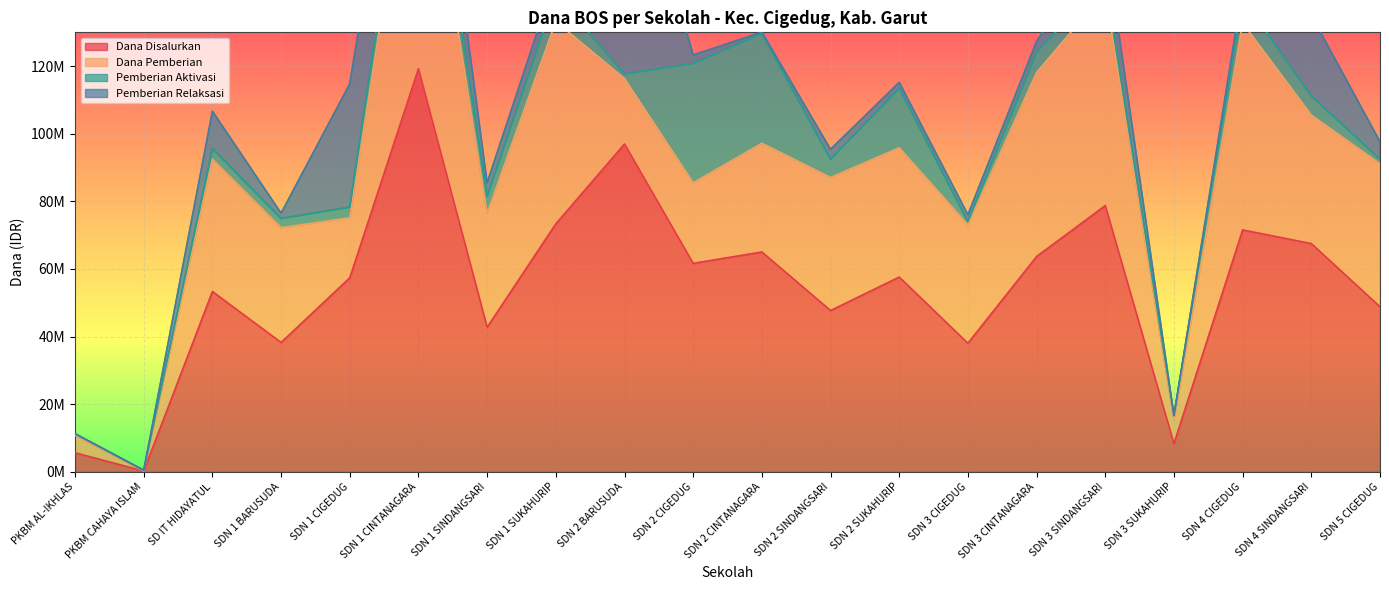

True or false: Pemberian Relaksasi and Dana Disalurkan cross at least once.

False